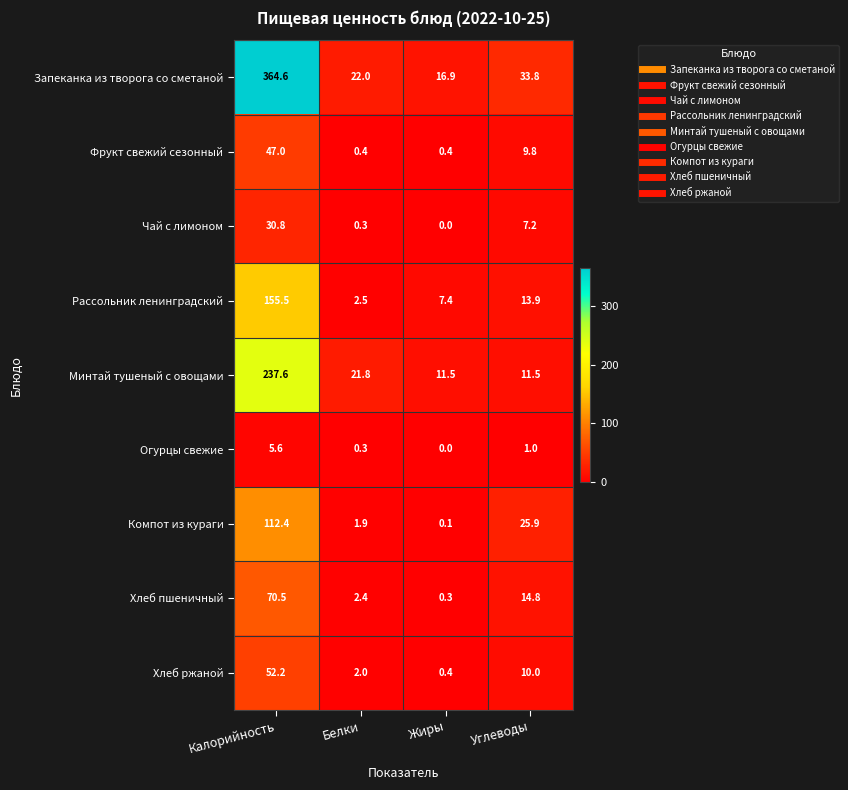

The value of Чай с лимоном at Калорийность is 20.7. True or false?

False